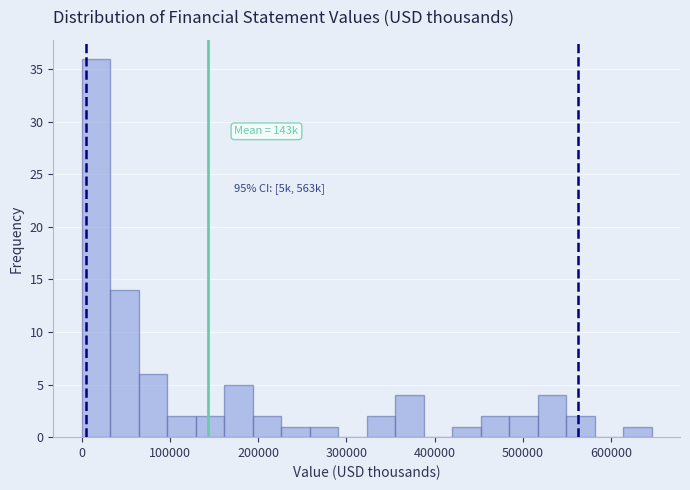

Read against the x-axis, roughly where is the centre of the tallest bar?

20000